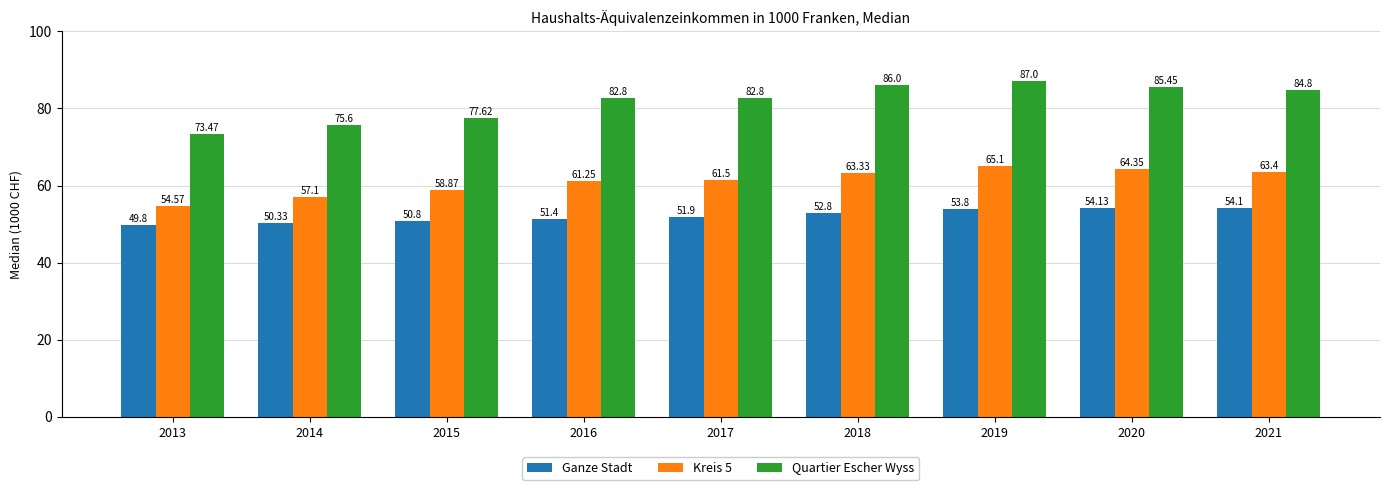

Rank the series by their maximum value, from highest to lowest.

Quartier Escher Wyss, Kreis 5, Ganze Stadt